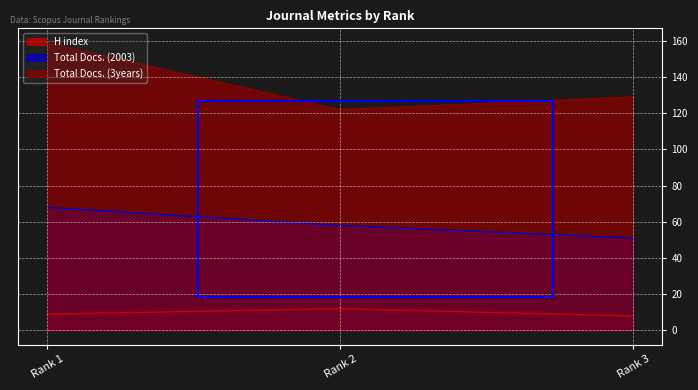

At Rank 1, list the series in order from largest to smallest.

Total Docs. (3years), Total Docs. (2003), H index